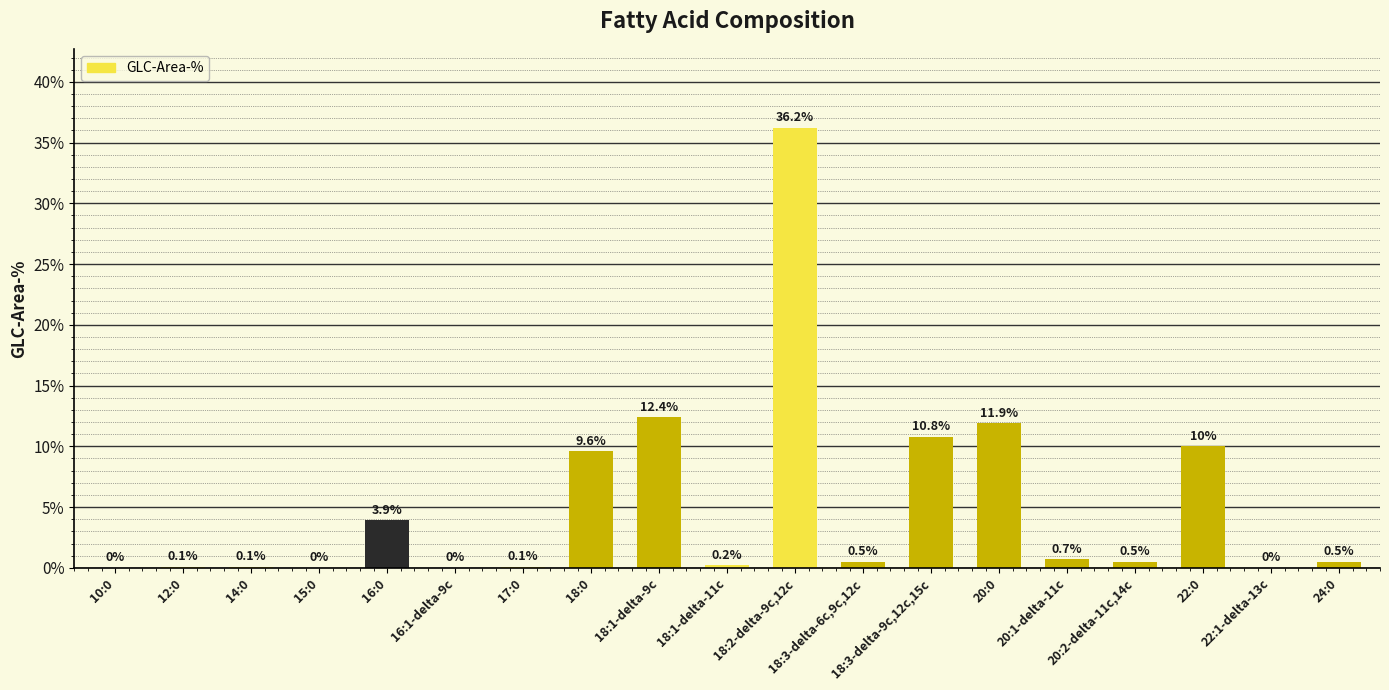

What is the greatest value displayed?

36.2